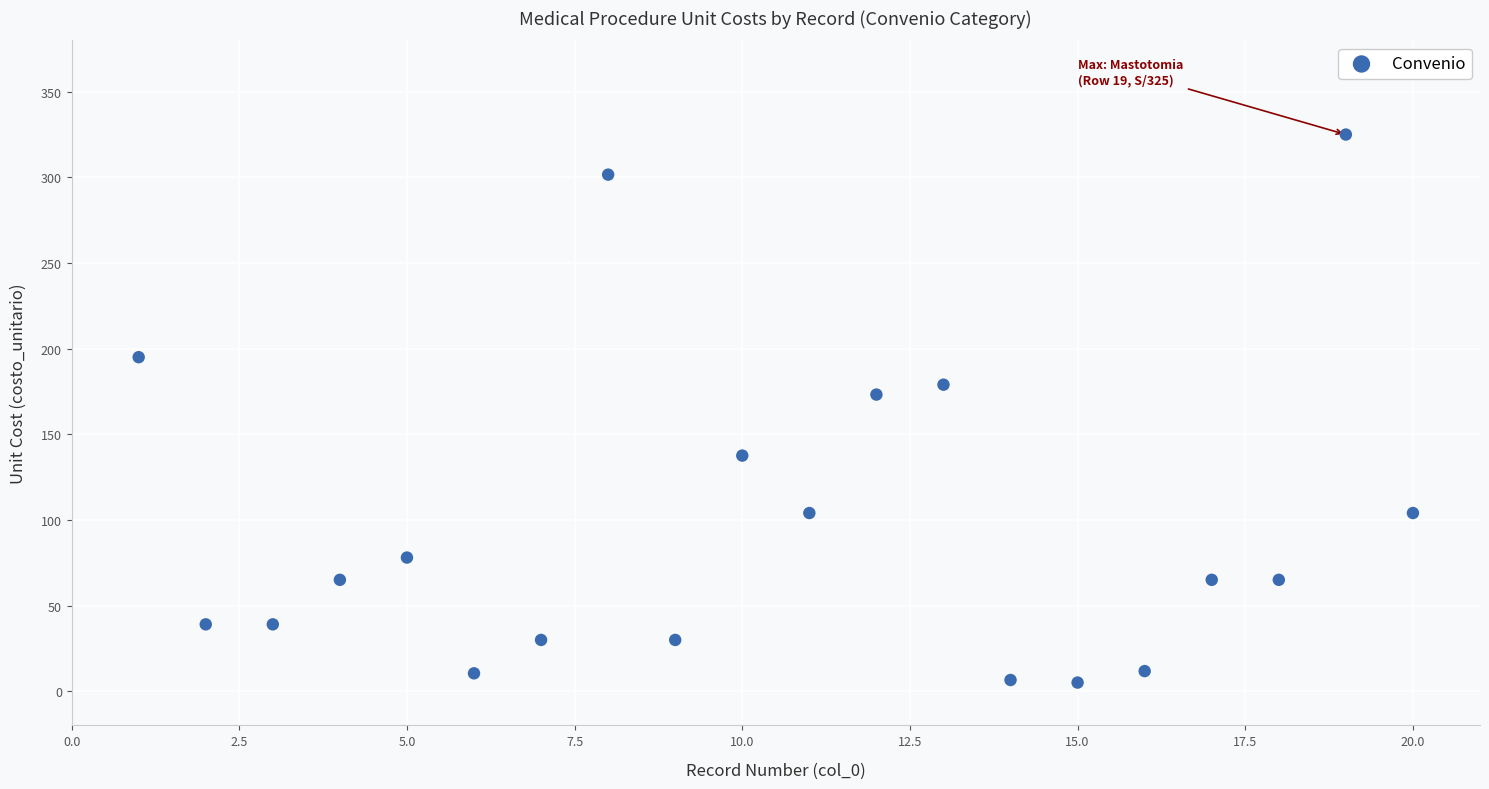

What is the range of X values (max minus min)?

19.0